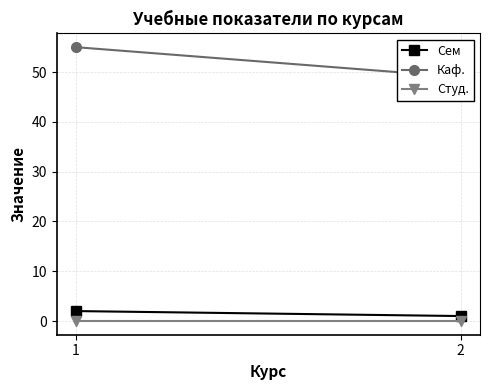

Which label corresponds to the largest value in the chart?

1